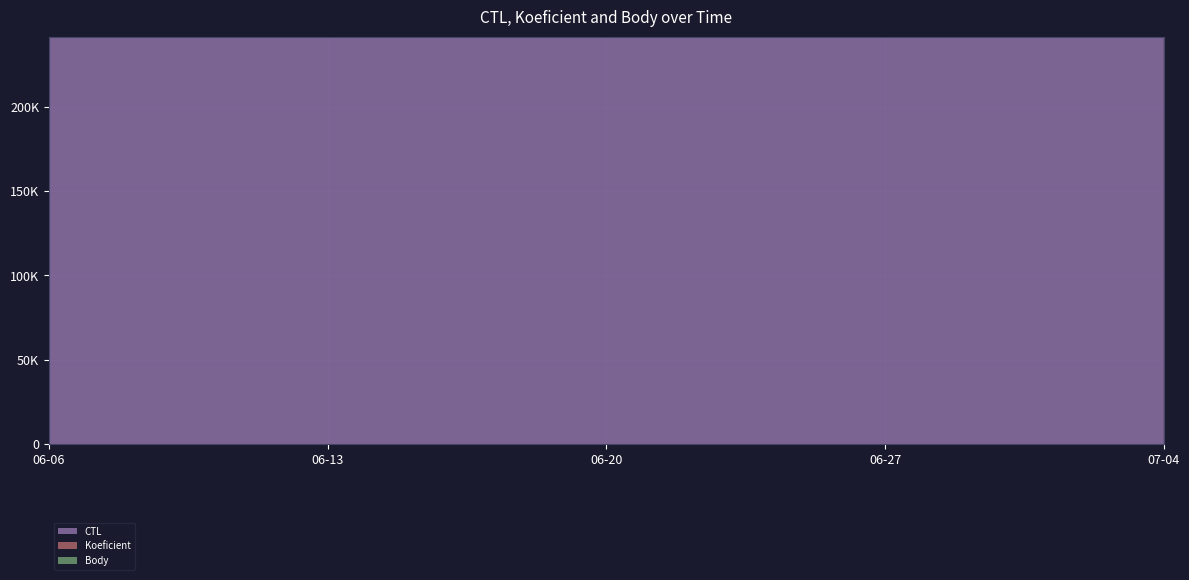

Reading left to right, what are all the values shown in this chart?

CTL: 2024-06-06=241301	2024-06-29=241312	2024-07-04=241314
Koeficient: 2024-06-06=18	2024-06-29=7	2024-07-04=12
Body: 2024-06-06=18	2024-06-29=7	2024-07-04=12